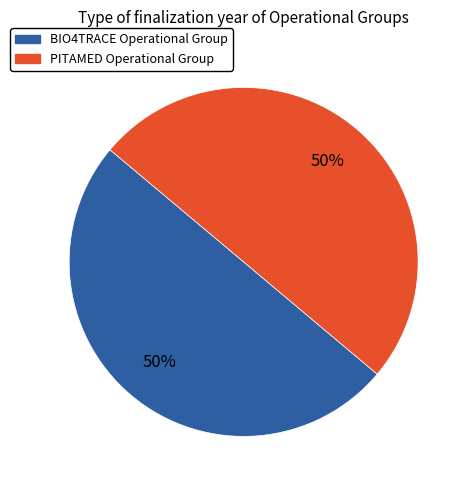

The PITAMED Operational Group slice represents 50% of the pie. True or false?

True